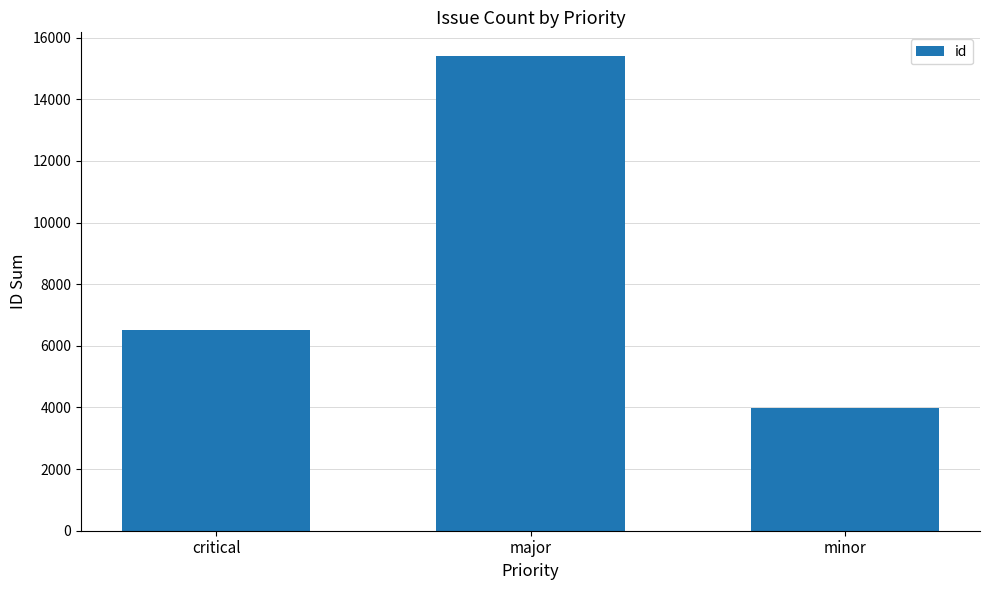

True or false: the data shows 9772 at critical.

False